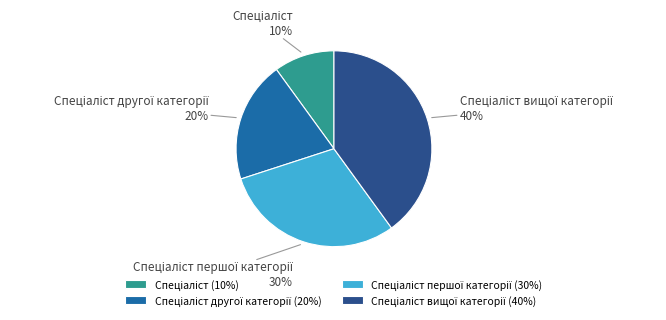

To the nearest percent, what is the difference between the largest and smallest slice percentages?

30%